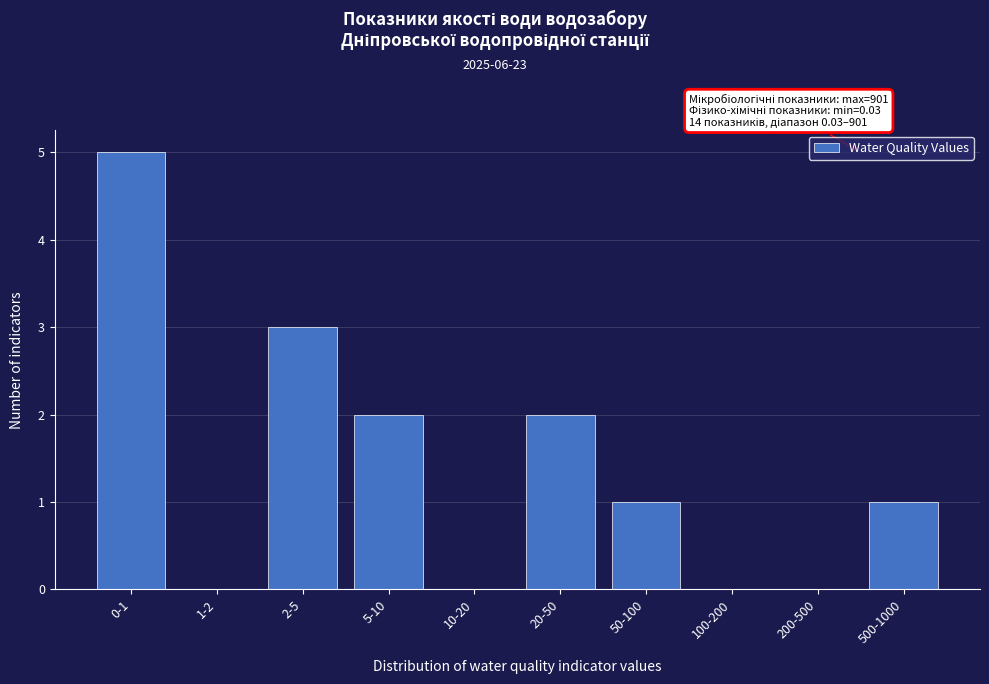

Reading left to right, extract all data points from this chart.

0-1=5	1-2=0	2-5=3	5-10=2	10-20=0	20-50=2	50-100=1	100-200=0	200-500=0	500-1000=1